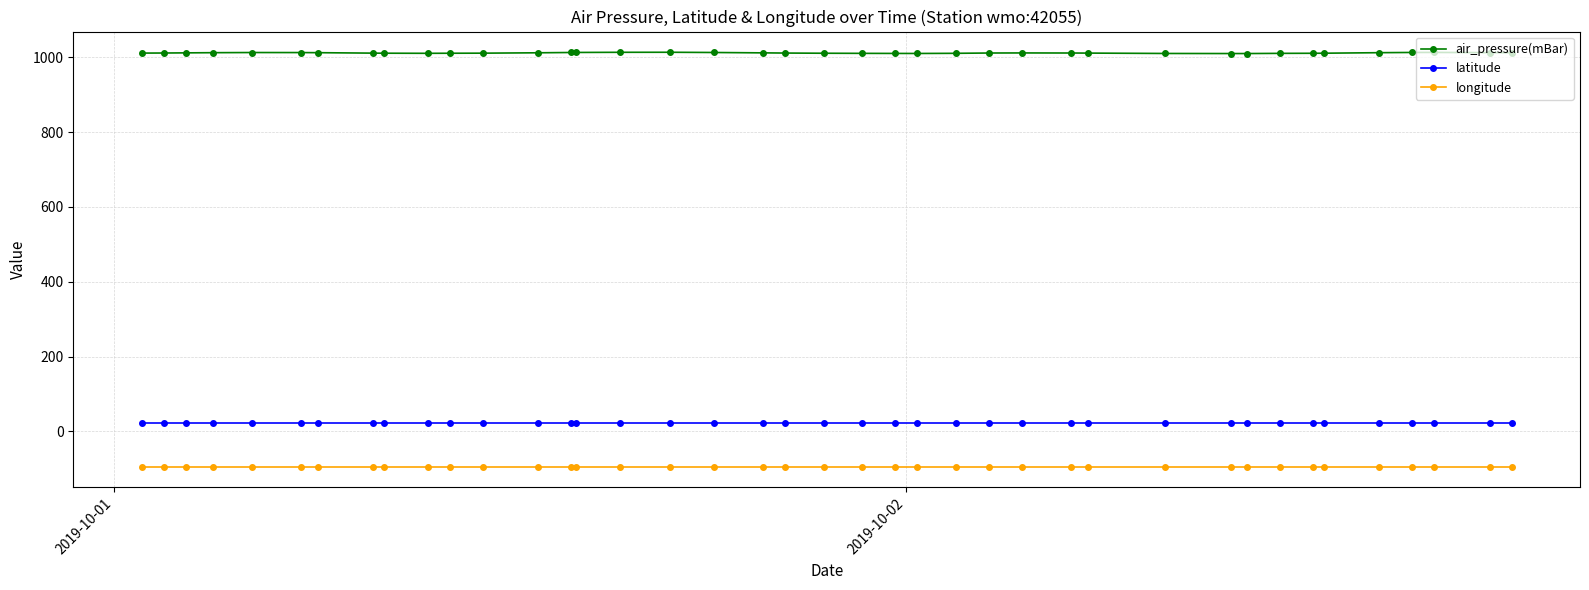

What is the minimum value for longitude?

-94.0